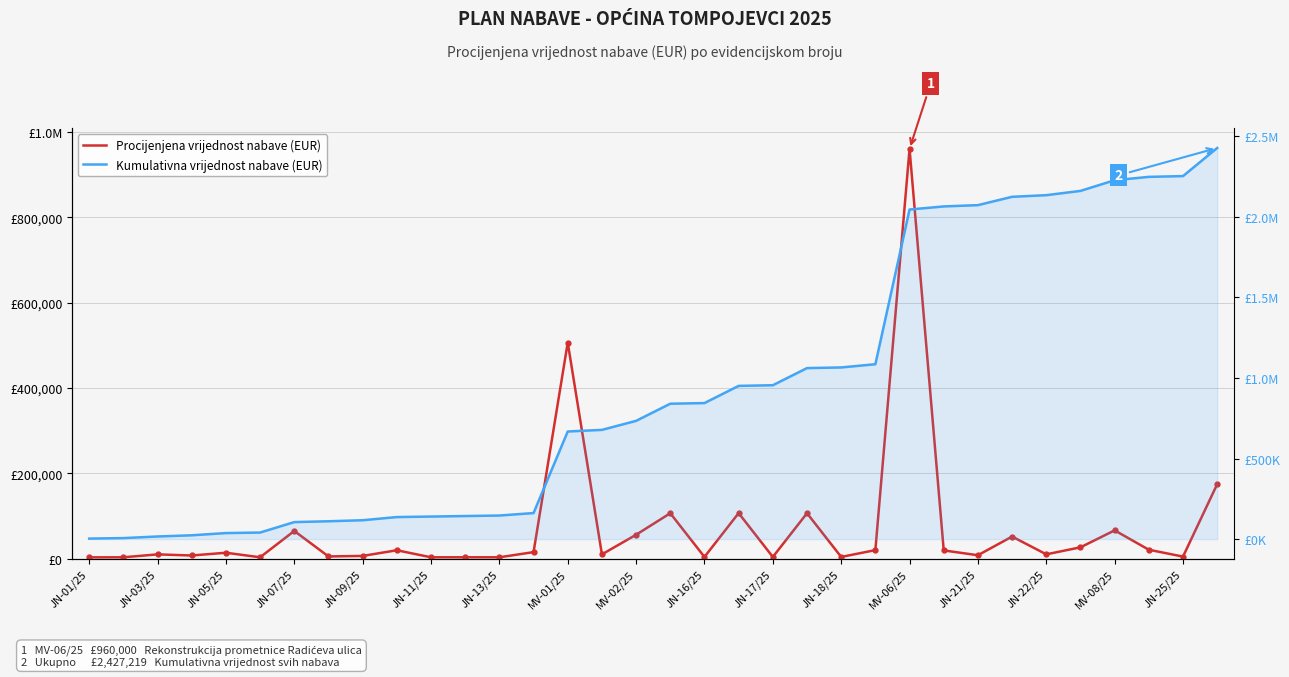

What is the difference between the maximum and second lowest values in the Kumulativna vrijednost nabave (EUR) series?

2421035.2